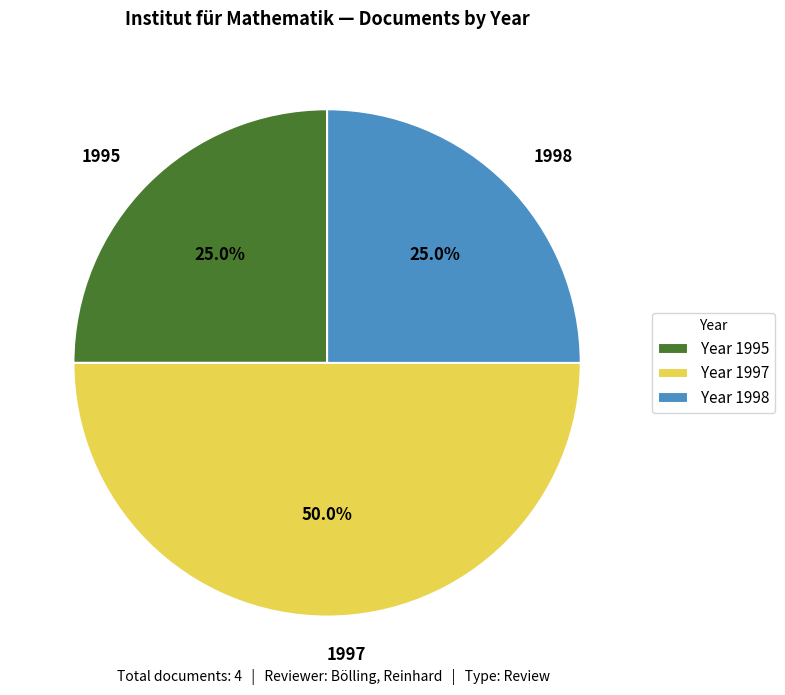

Does 1998 account for over 50% of the chart?

No